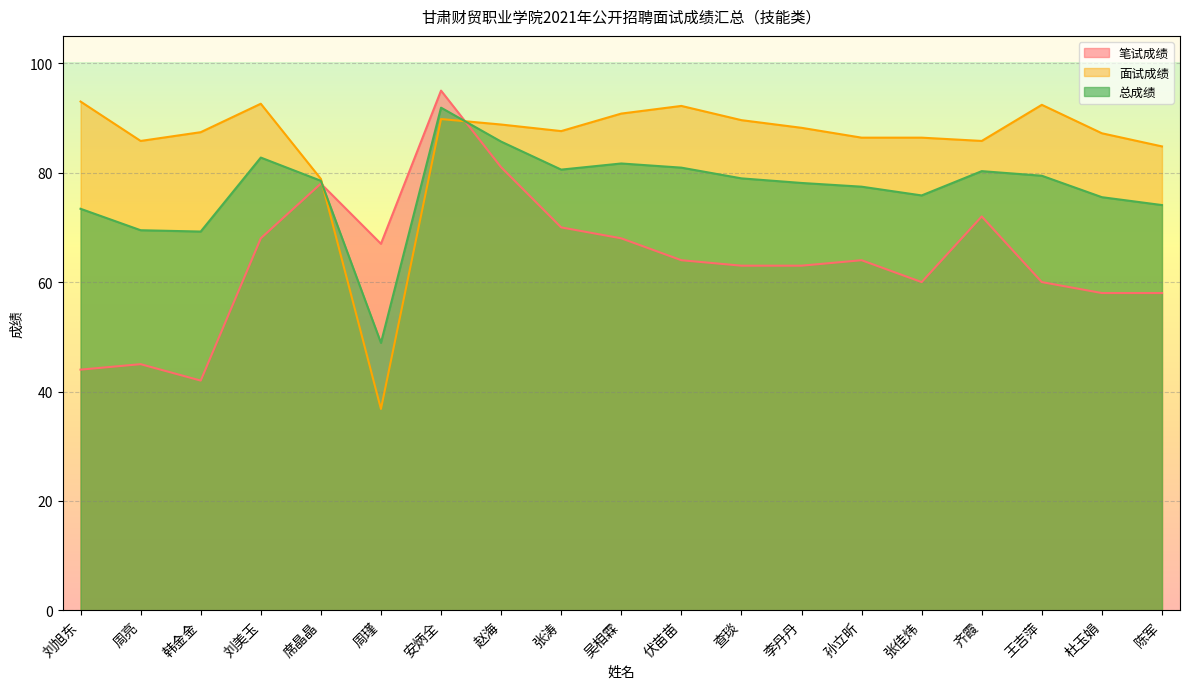

At 刘美玉, list the series in order from largest to smallest.

面试成绩, 总成绩, 笔试成绩